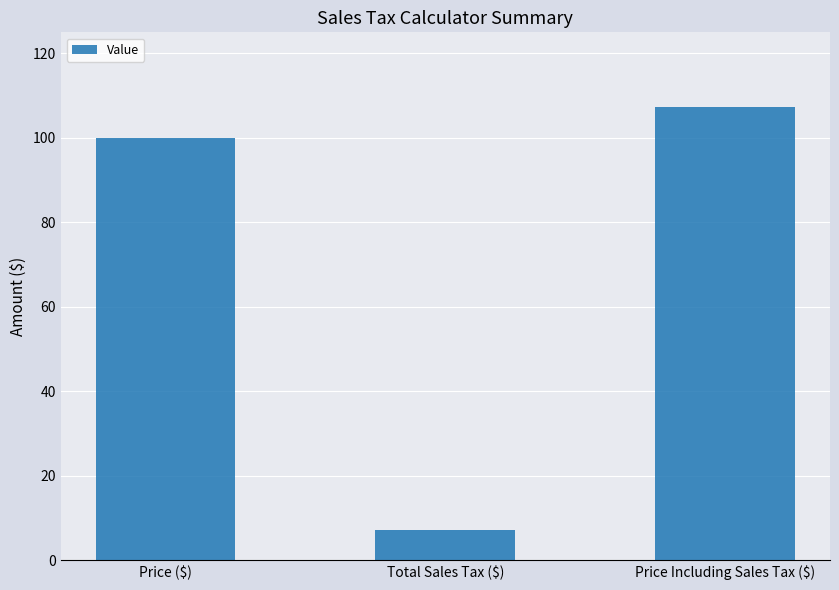

What is the difference between the maximum and minimum values?

100.0